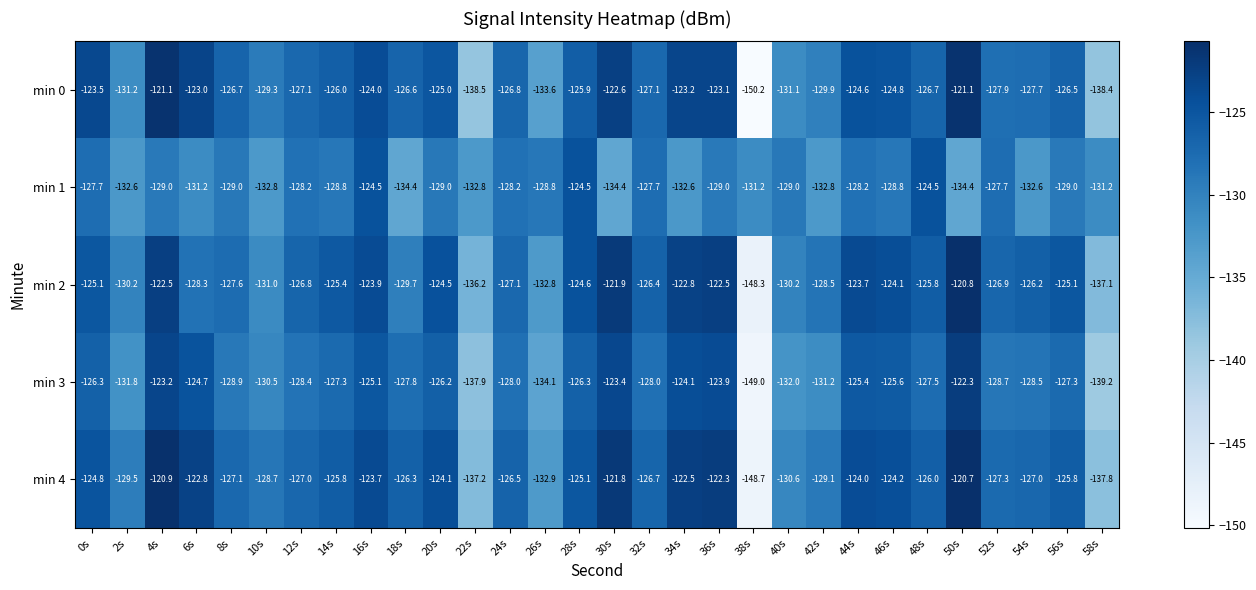

What is the total value across all series at 24s?

-636.6